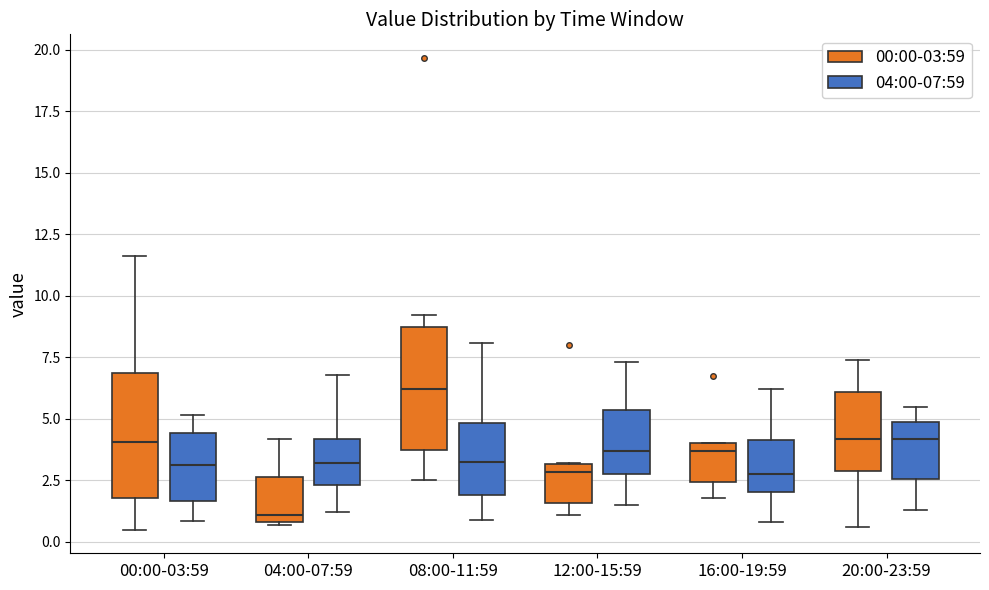

Which box's median line is the lowest?

04:00-07:59 (00:00-03:59)